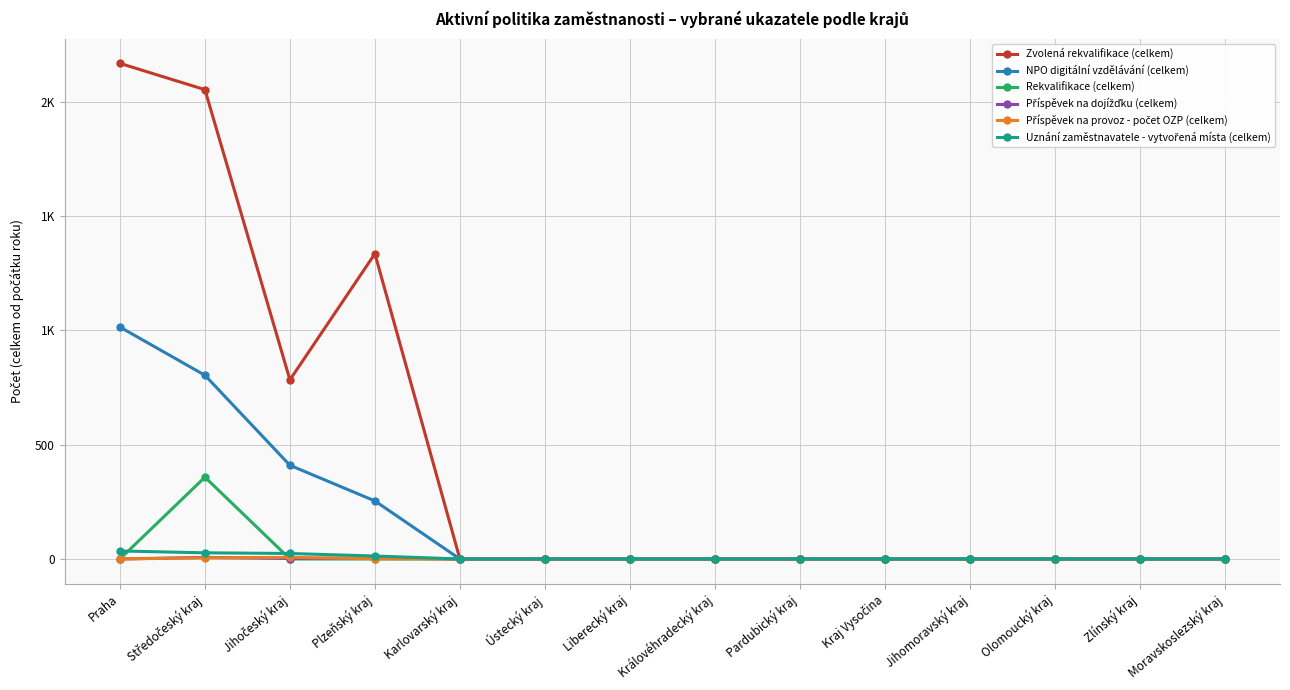

True or false: NPO digitální vzdělávání (celkem) and Zvolená rekvalifikace (celkem) intersect in this chart.

False